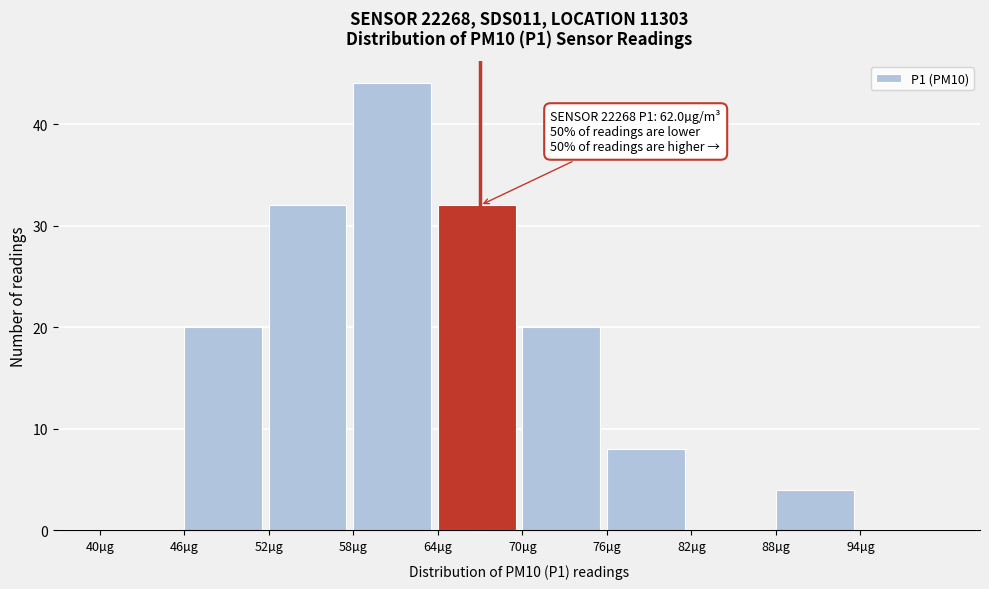

Which range on the x-axis has the tallest bar?

58 to 64